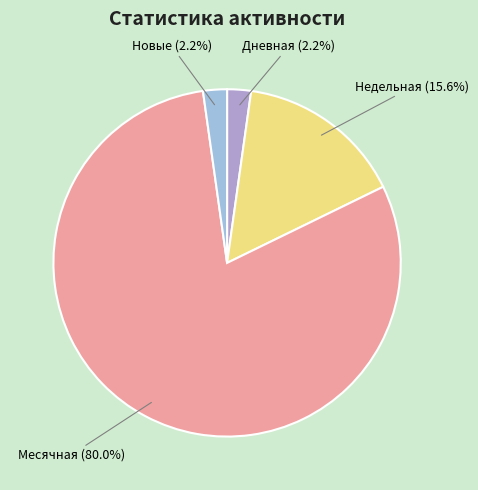

What is the largest slice in the pie chart?

Месячная